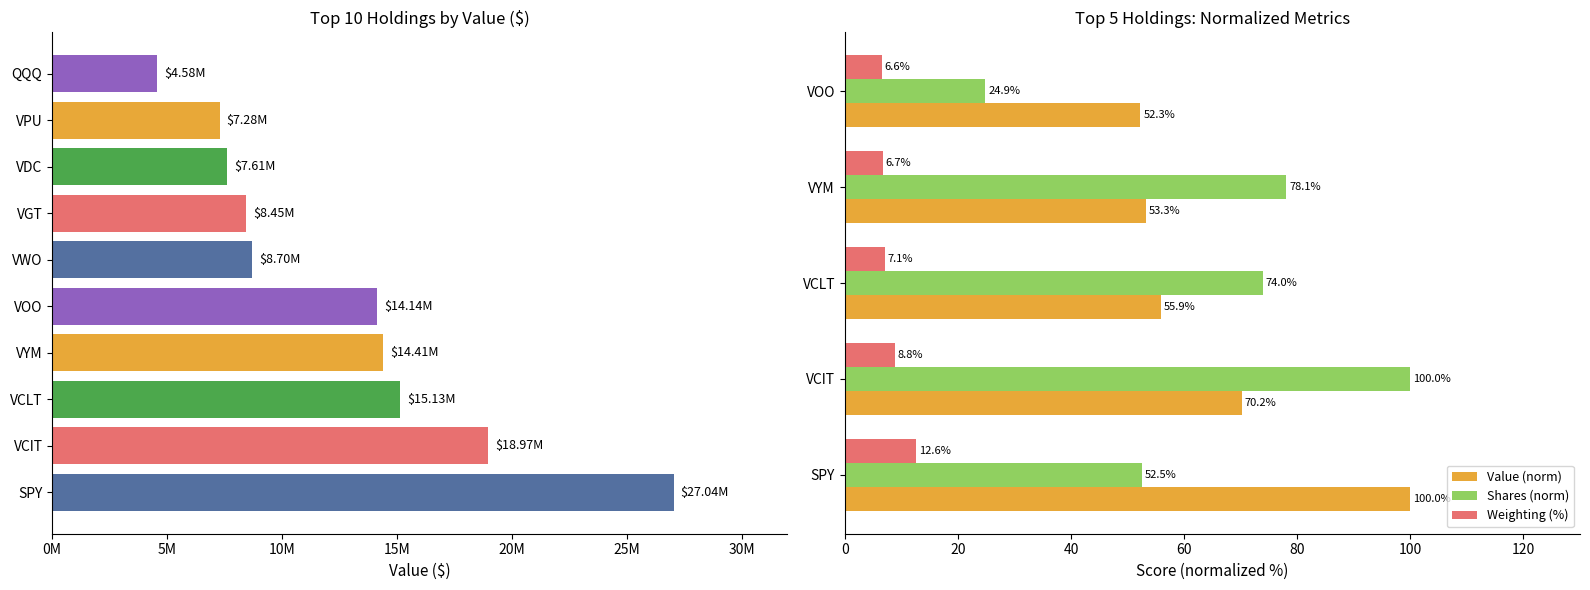

What is the difference between the Shares (norm) values at VCLT and SPY?

21.4